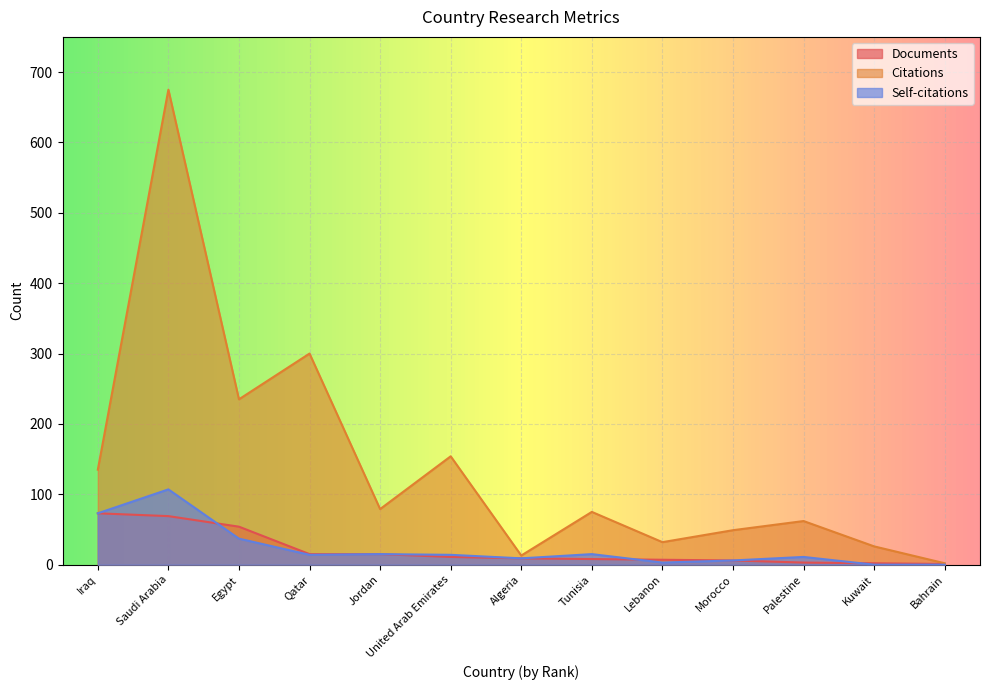

Count the number of categories in the chart.

13